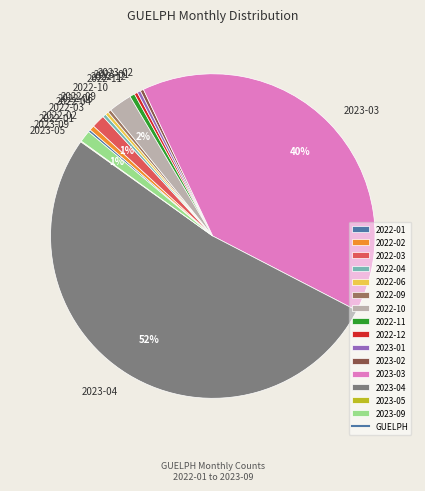

Does 2023-04 represent more than half of the total?

Yes